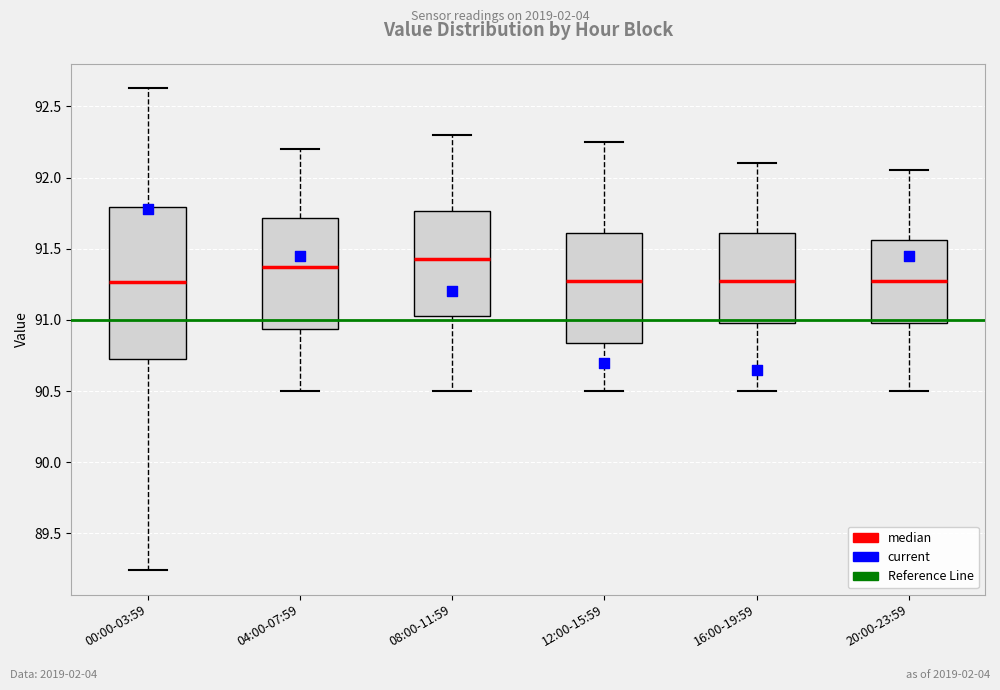

Which box has the highest median line?

08:00-11:59